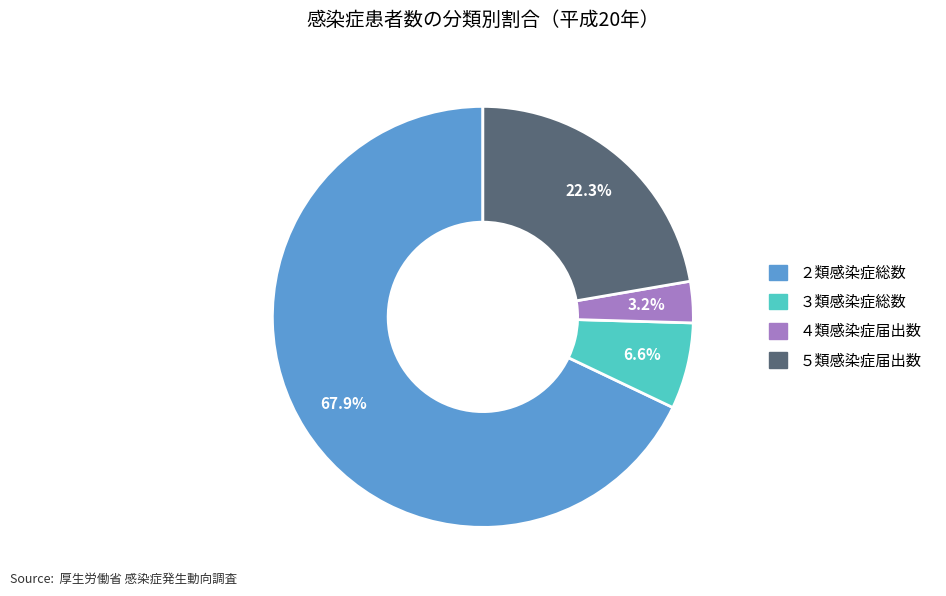

Which has a higher value, ５類感染症届出数 or ４類感染症届出数?

５類感染症届出数